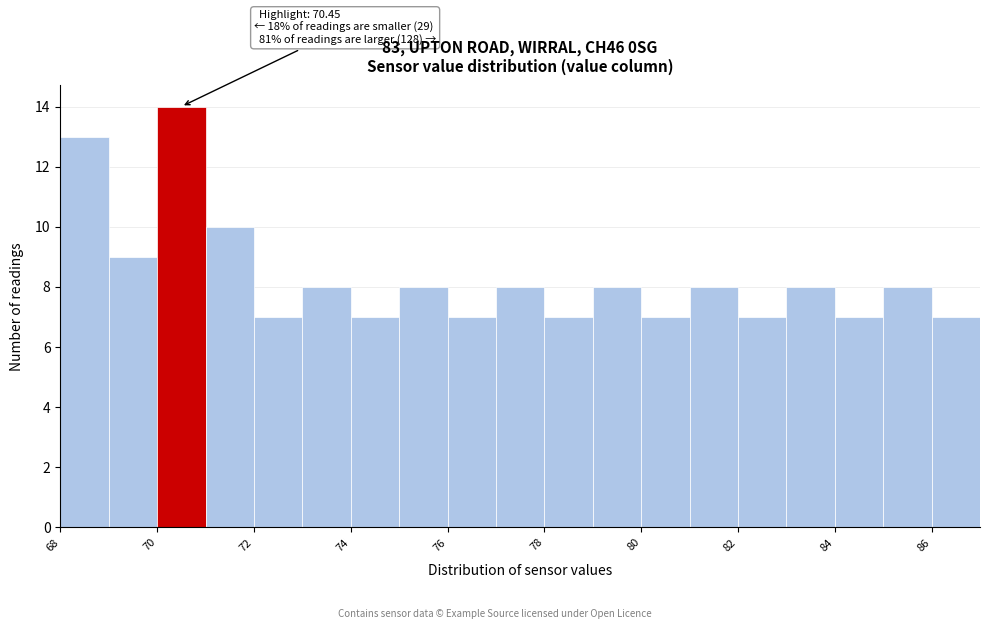

Which range on the x-axis has the tallest bar?

70 to 71